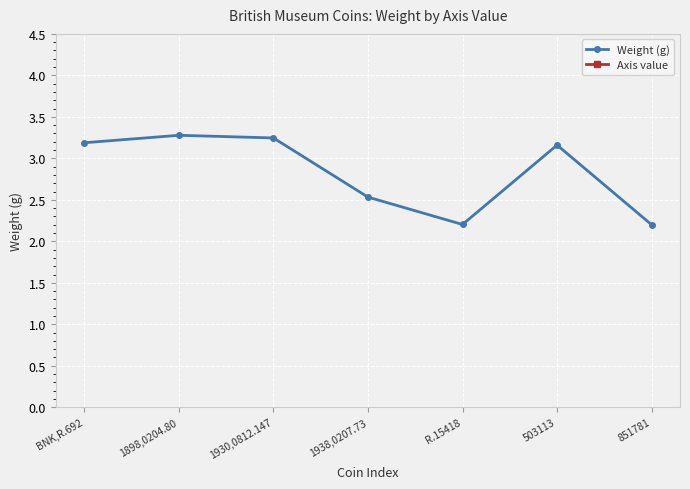

What position from the right is R.15418?

3